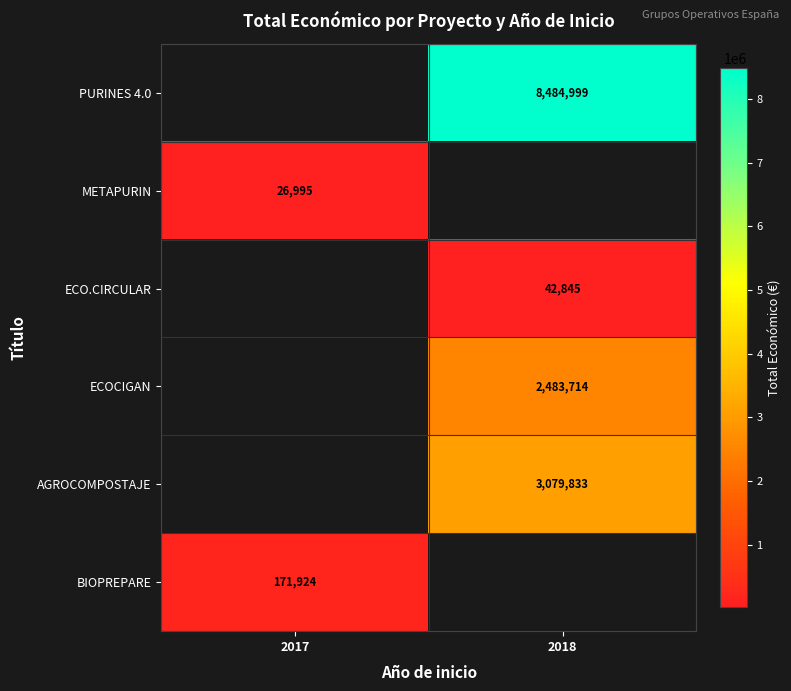

The value of BIOPREPARE at 2017 is 171924. True or false?

True